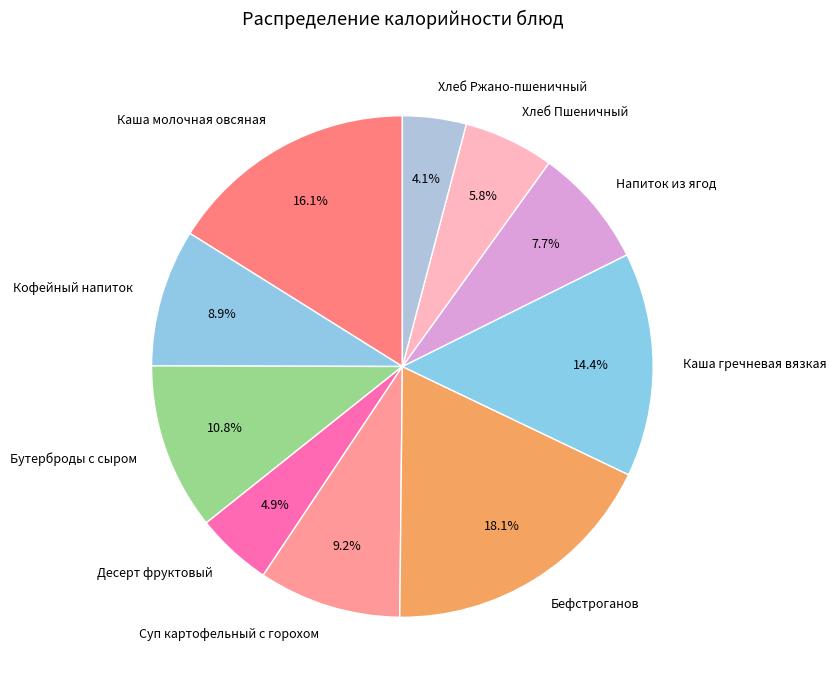

What is the ratio of the value at Суп картофельный с горохом to the value at Каша гречневая вязкая?

0.6